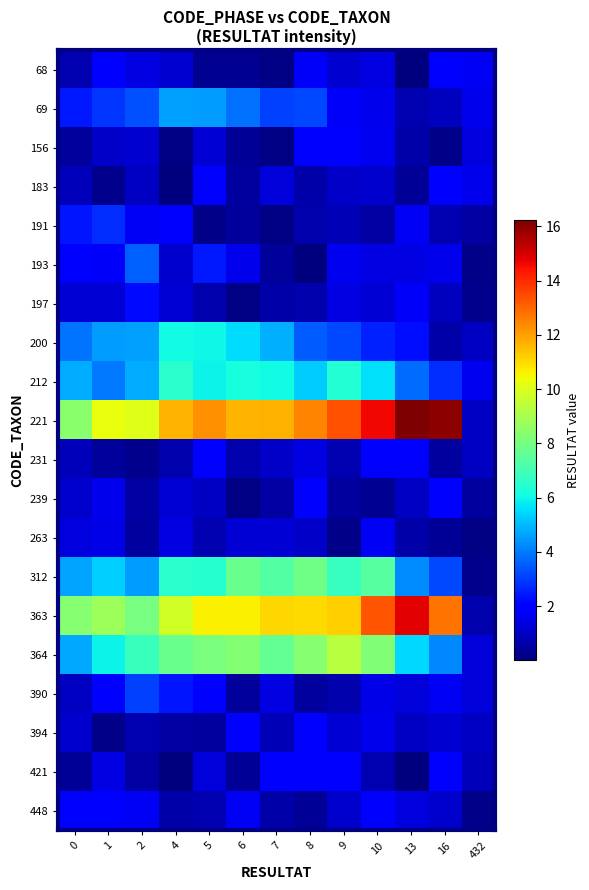

Which series has the largest range (max minus min)?

221